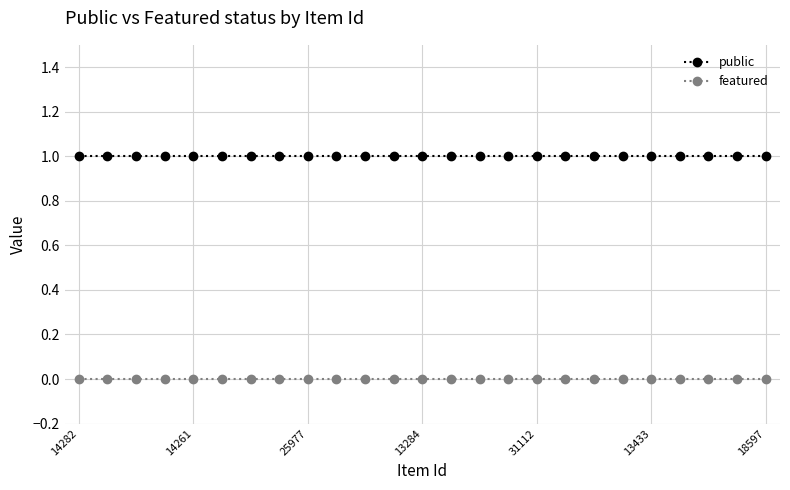

Which series has the largest total across all categories?

public